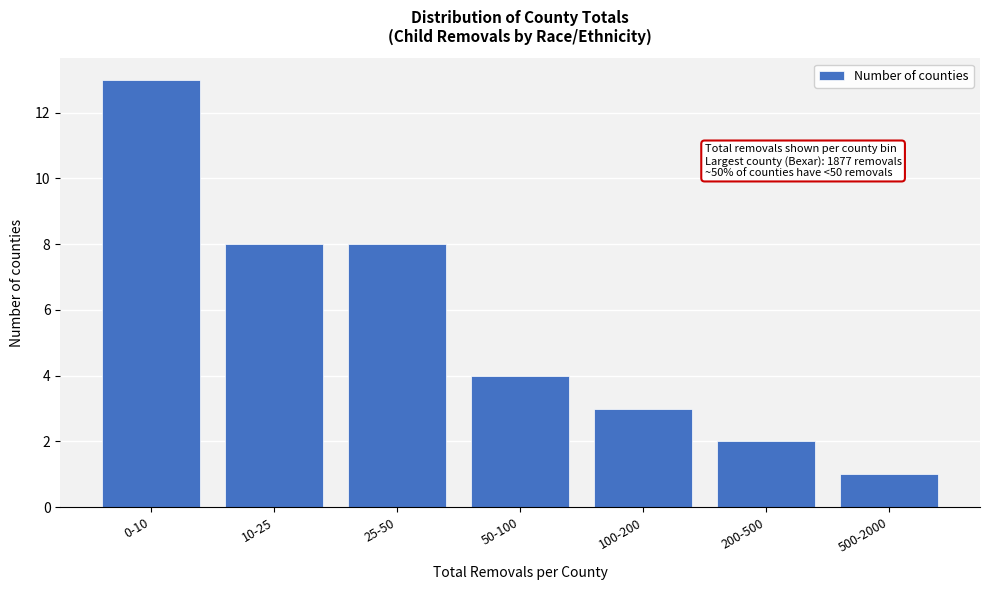

Reading left to right, extract all data points from this chart.

0-10=13	10-25=8	25-50=8	50-100=4	100-200=3	200-500=2	500-2000=1